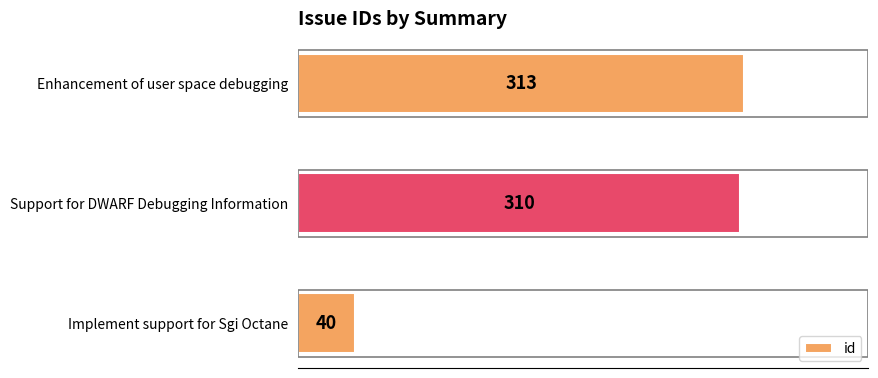

The chart shows a value of 313 at Enhancement of user space debugging. True or false?

True